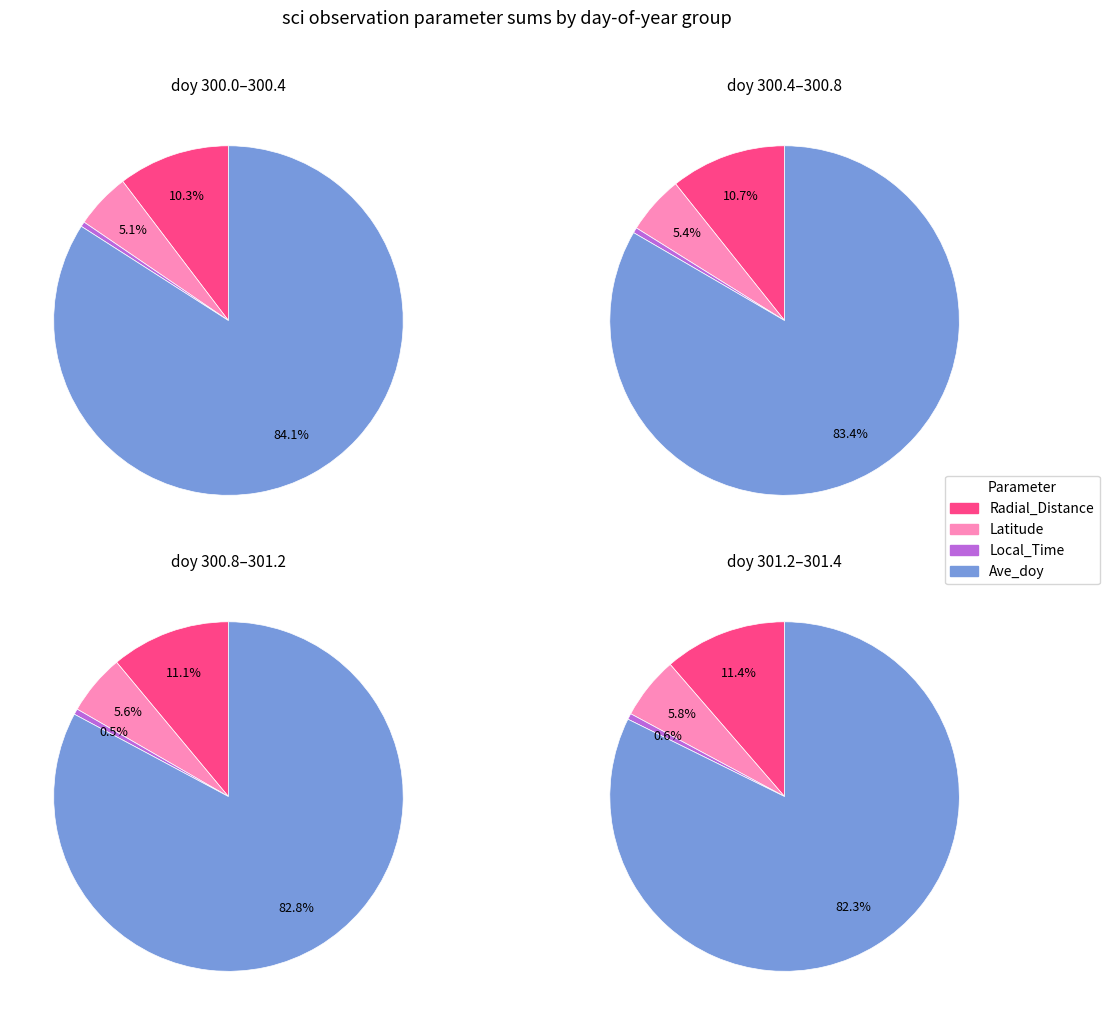

Which series has the largest range (max minus min)?

Radial_Distance